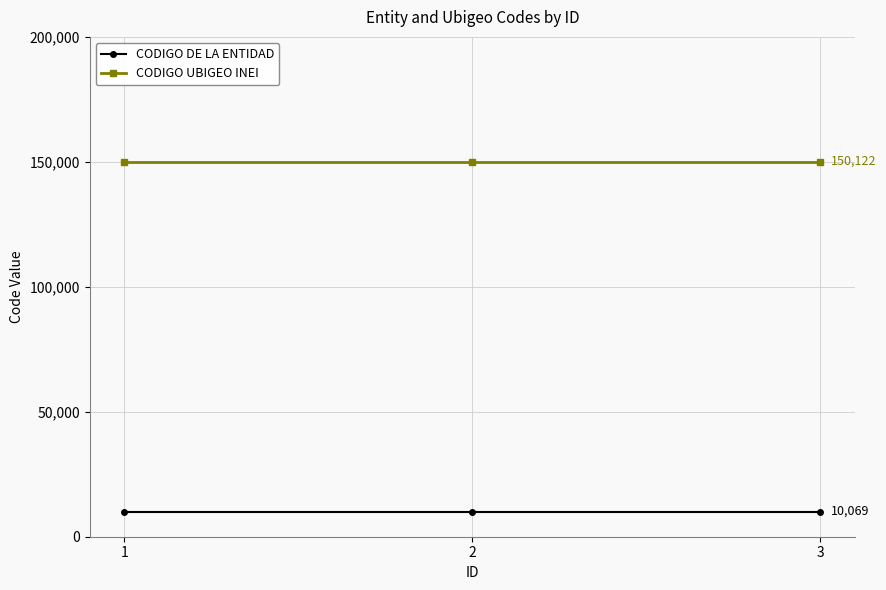

Which series has the largest total across all categories?

CODIGO UBIGEO INEI